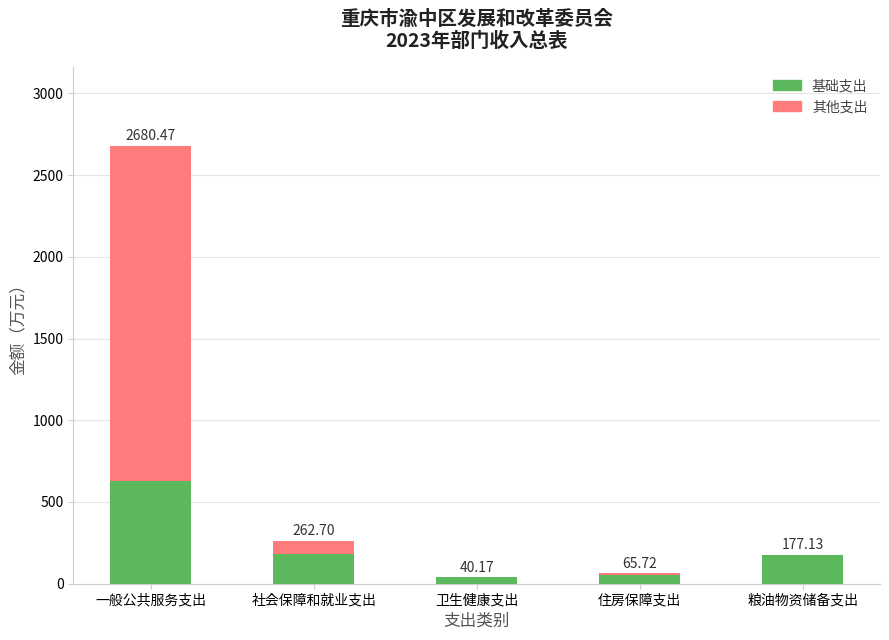

Rank the series at 社会保障和就业支出 from lowest to highest value.

其他支出, 基础支出